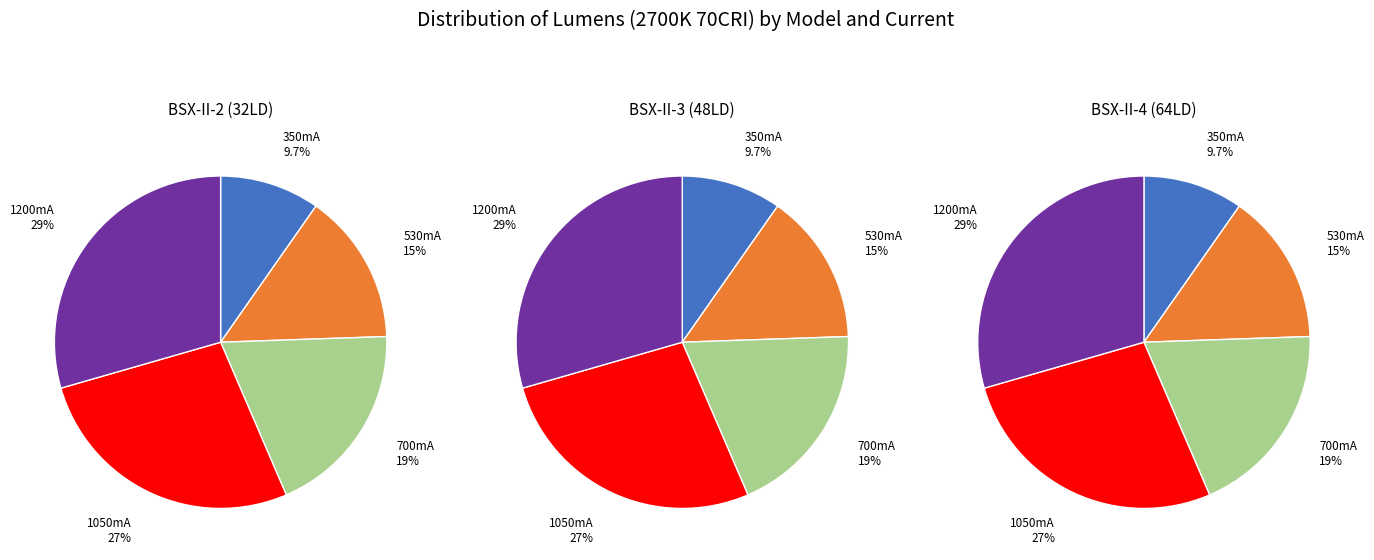

Does BSX-II-2 (32LD) represent more than half of the total?

No